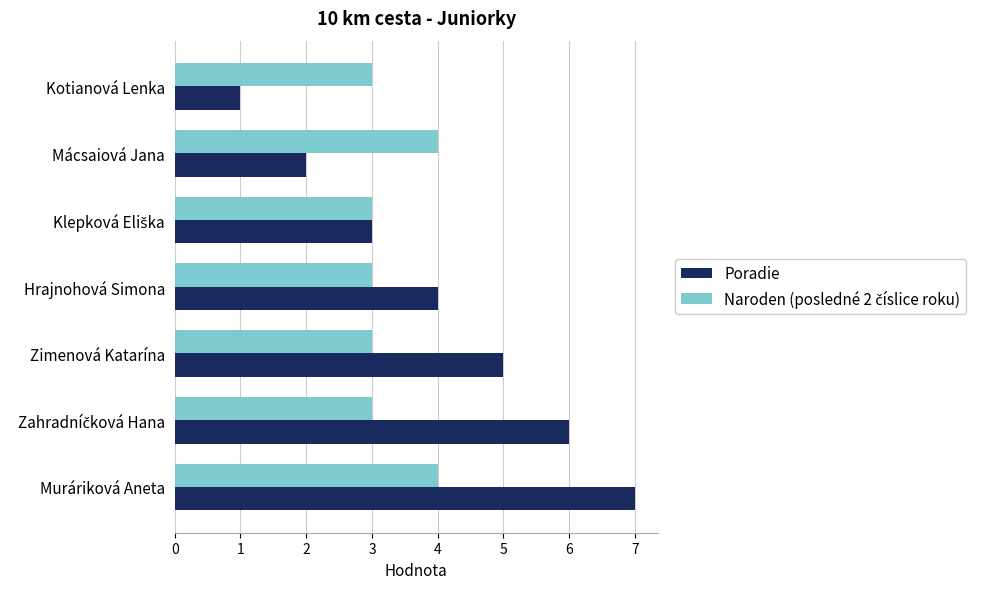

Which series has the largest range (max minus min)?

Poradie